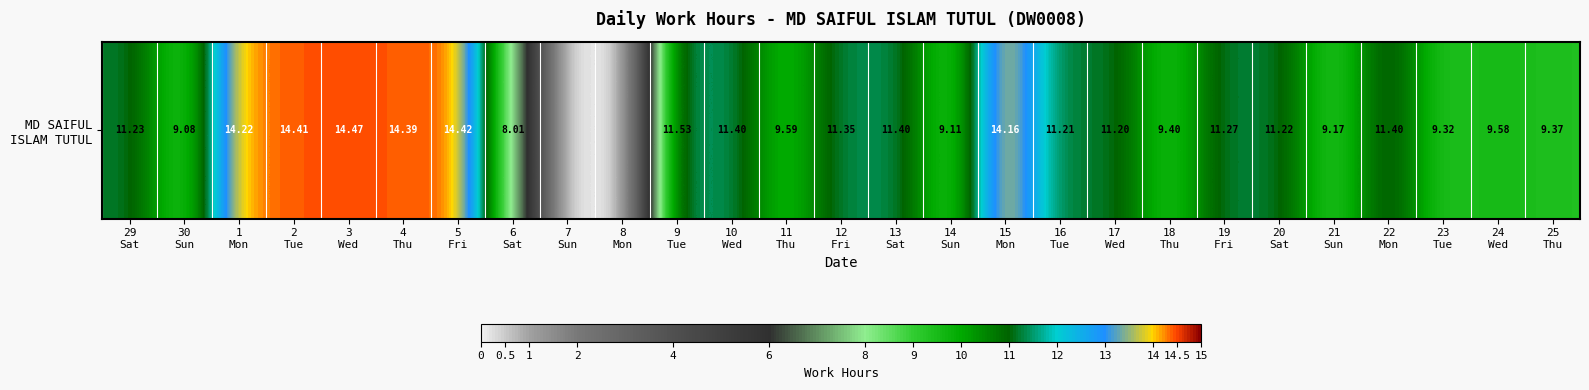

The chart shows a value of 11.2 at 20
Sat. True or false?

True